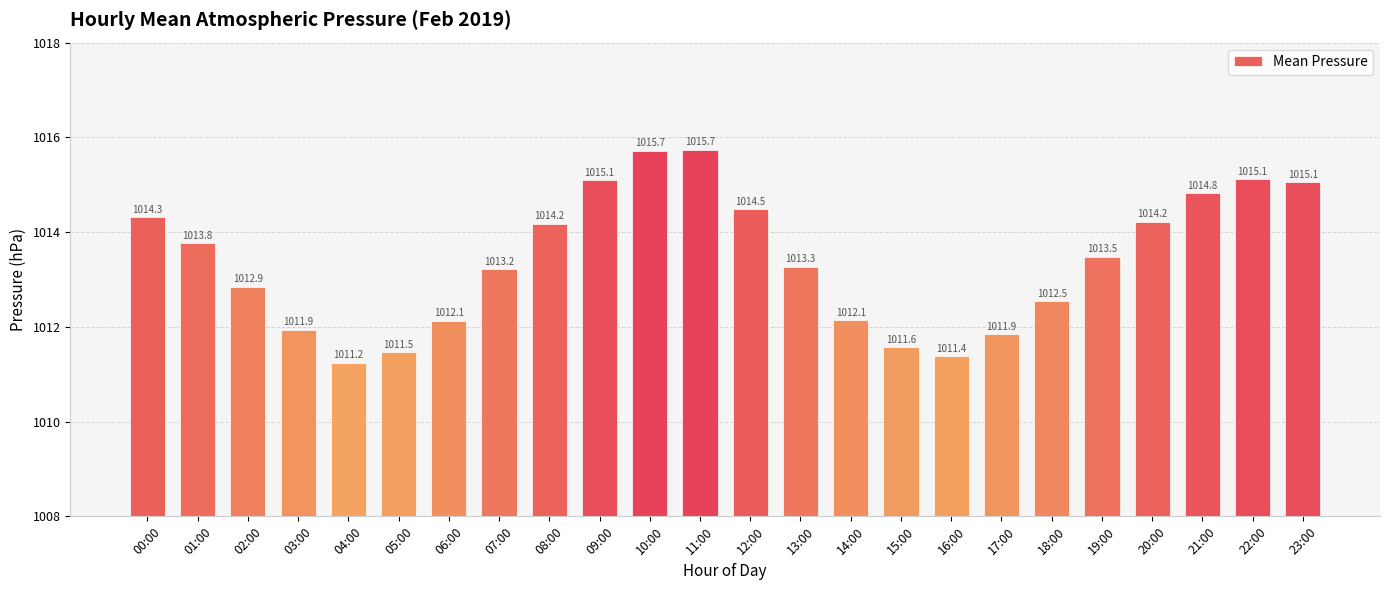

What is the label of the 7th bar from the right?

17:00